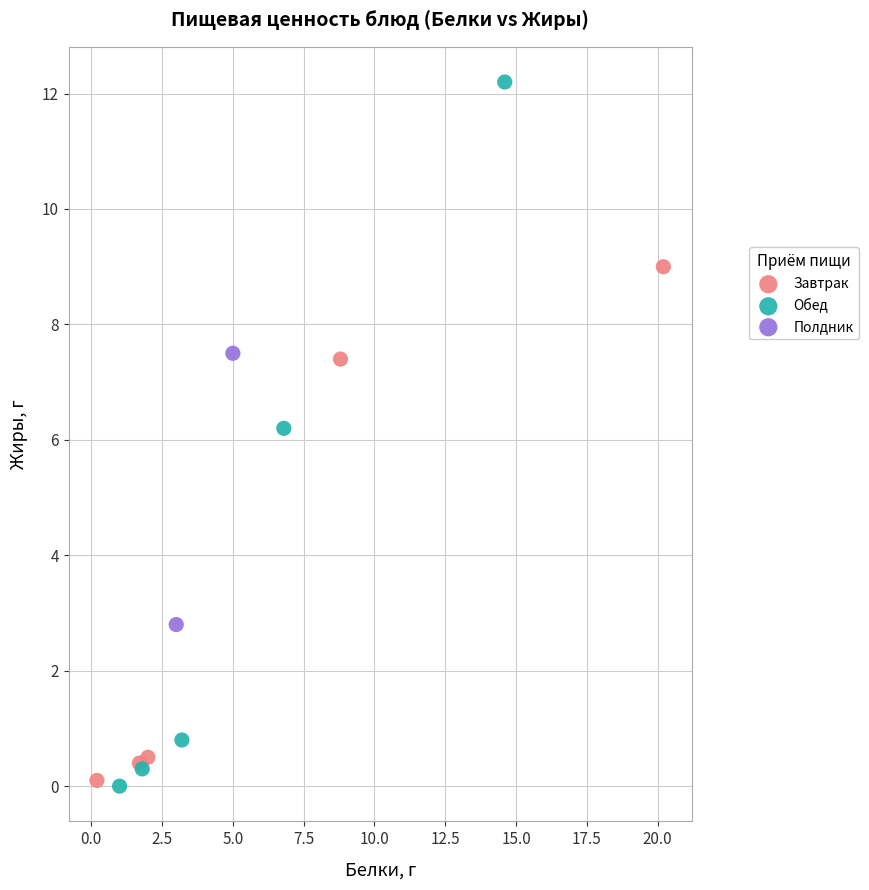

Which series has the widest spread of Y values?

Обед